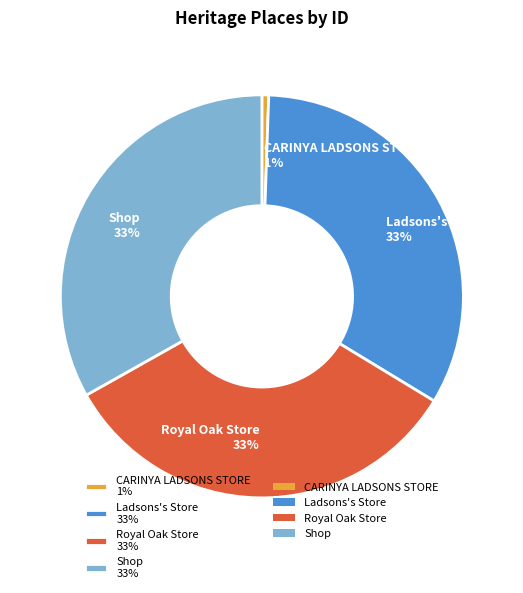

Does Ladsons's Store account for over 50% of the chart?

No